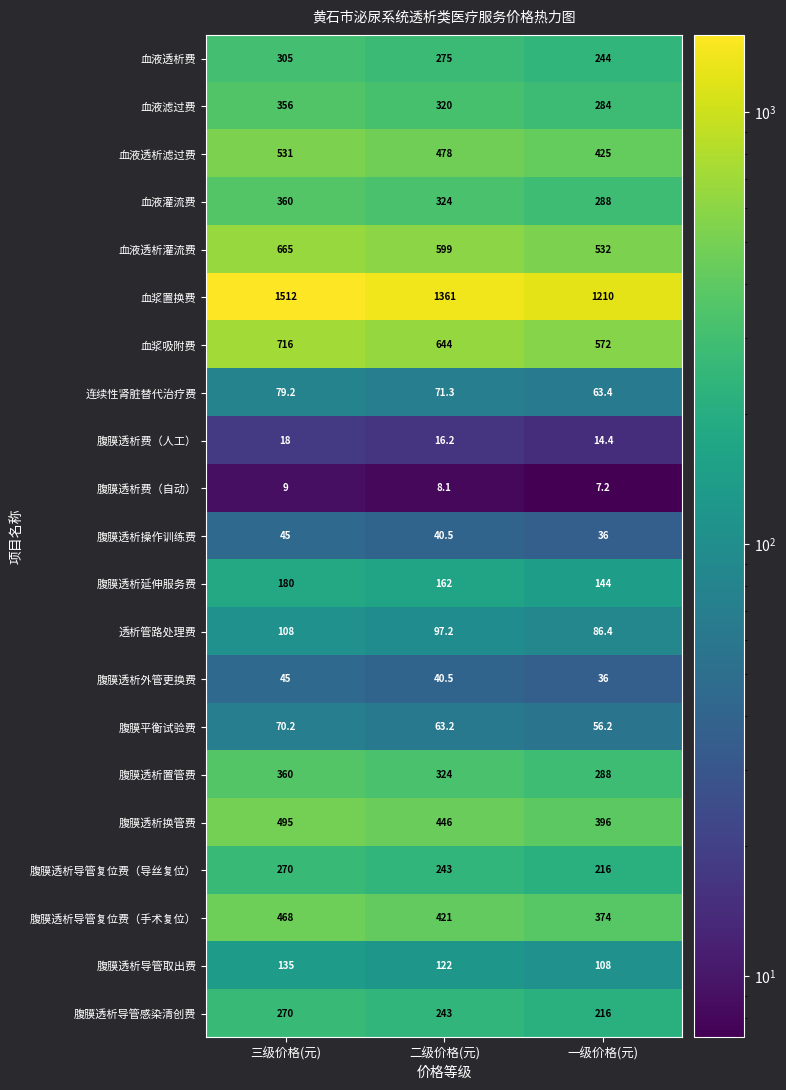

The 腹膜透析延伸服务费 series shows 109.6 at 二级价格(元). True or false?

False